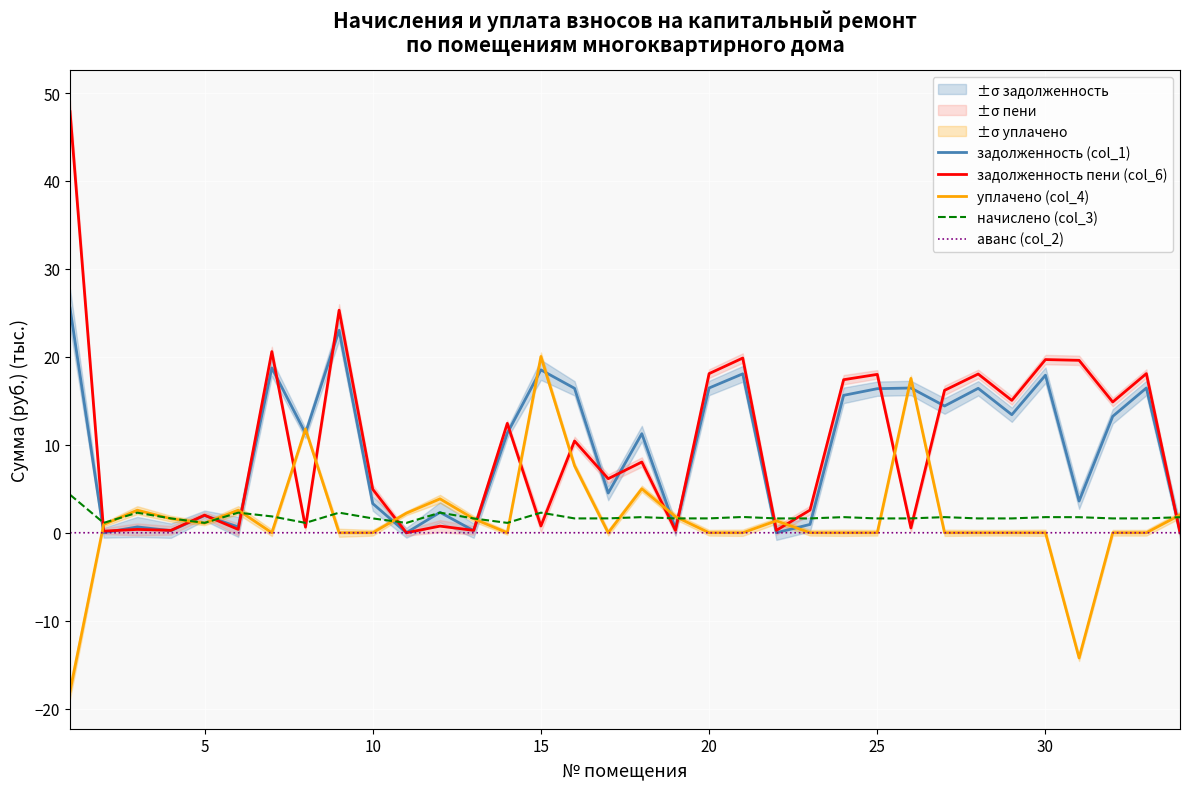

What is the difference between the maximum and minimum values in the задолженность пени (col_6) series?

47.9